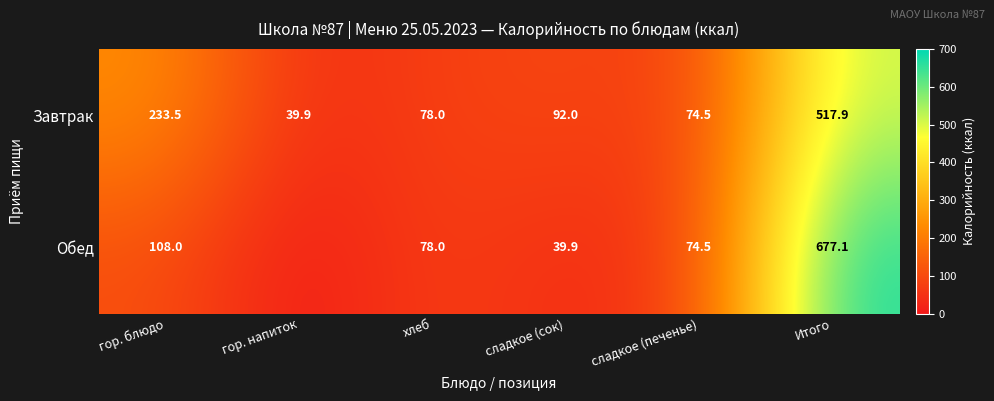

What is the approximate value of Завтрак at сладкое (печенье)?

74.5